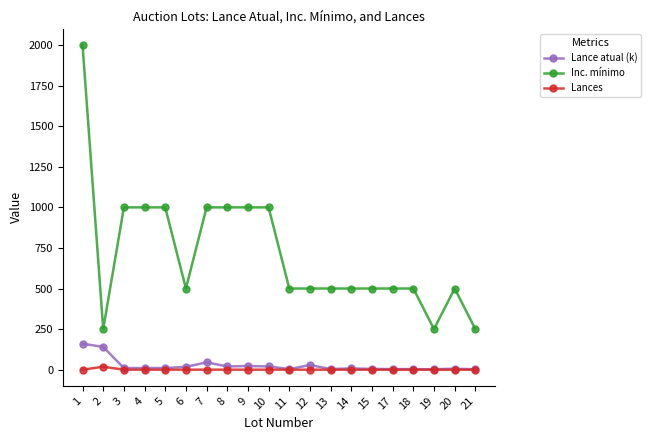

What is the sum of all Lance atual (k) values?

521.5